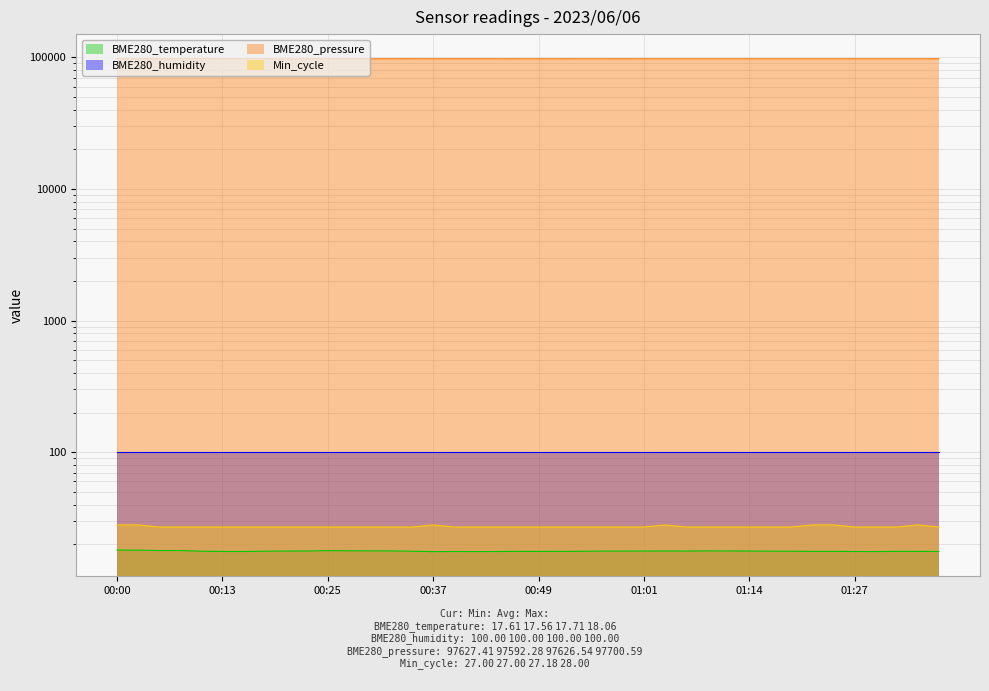

Which series has the largest range (max minus min)?

BME280_pressure